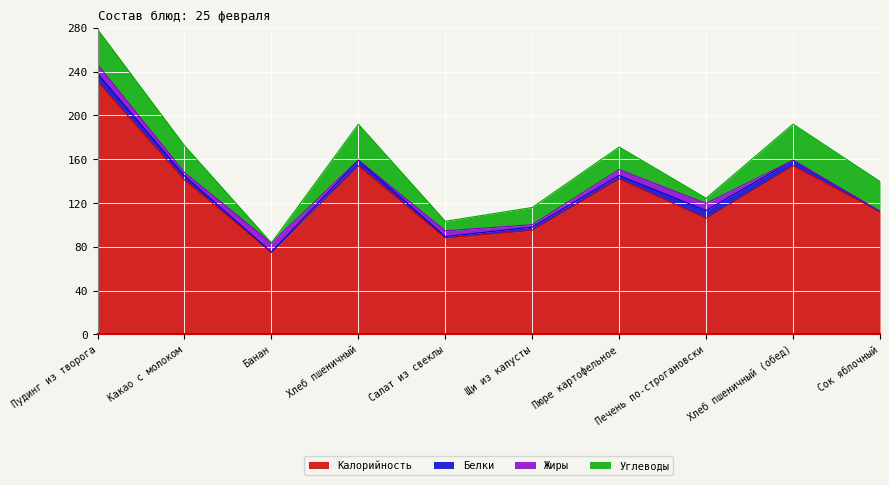

At which label is Жиры closest to 4?

Какао с молоком